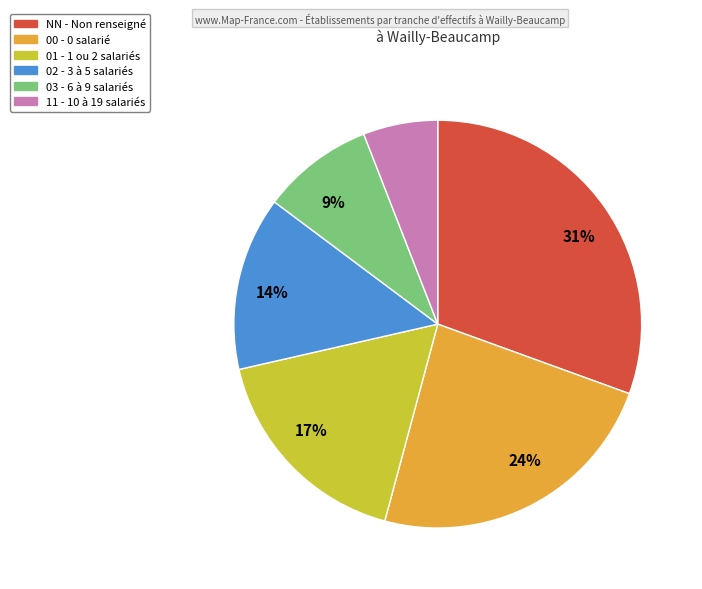

Is there any slice that represents more than half of the pie?

No